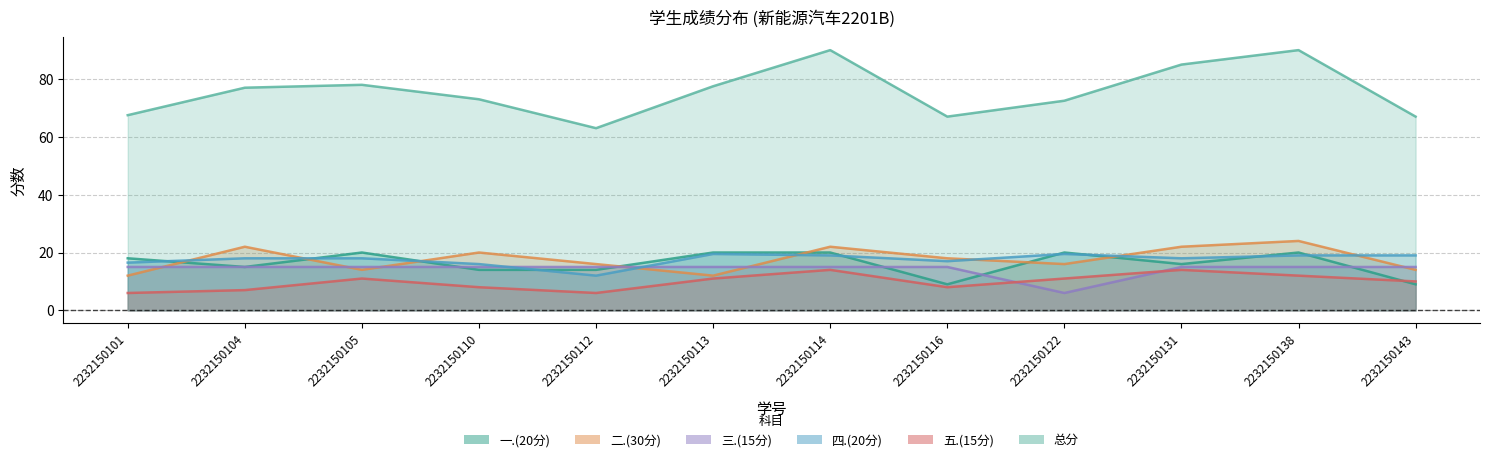

The value of 二.(30分) at 2232150122 is 16.0. True or false?

True